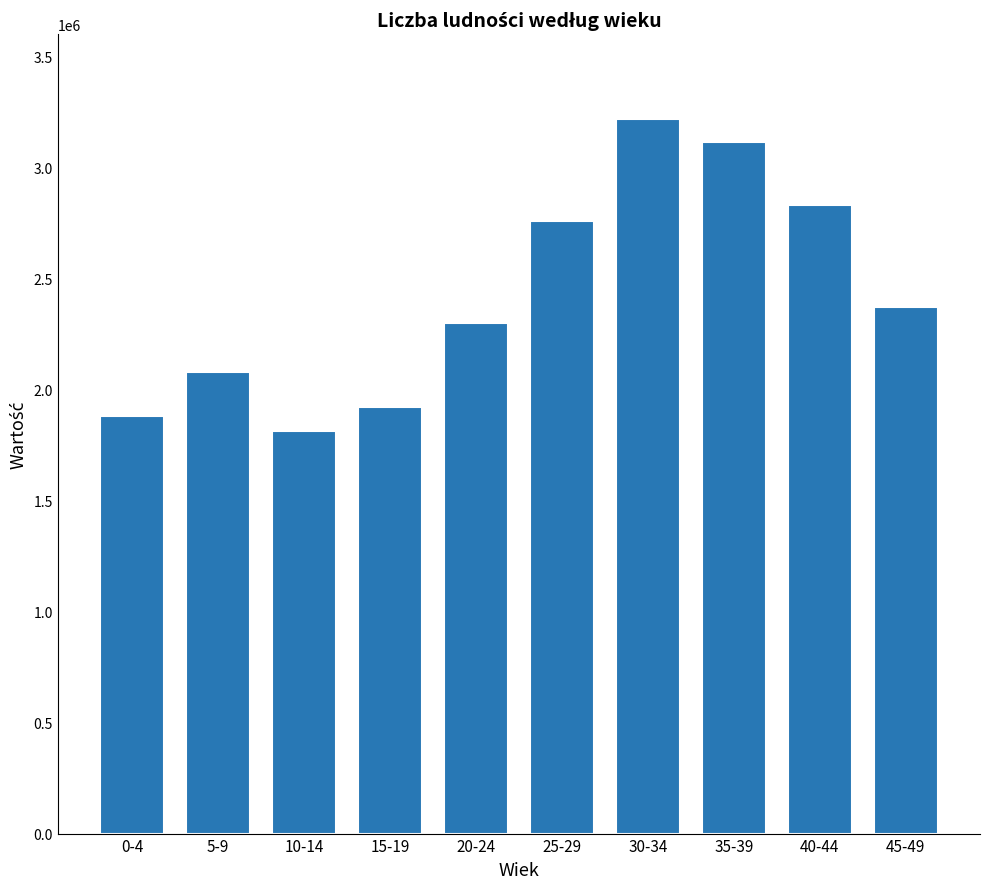

What is the ratio of the value at 35-39 to the value at 15-19?

1.6